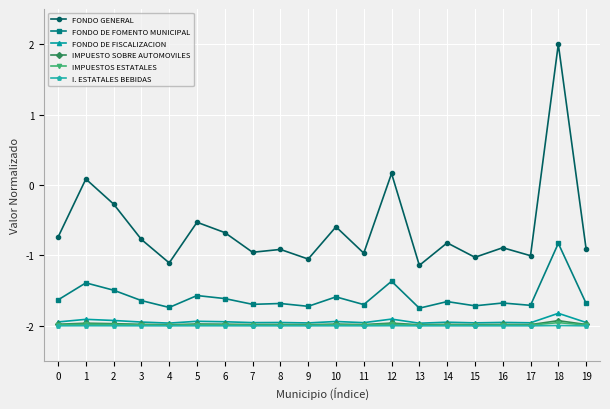

True or false: IMPUESTO SOBRE AUTOMOVILES and FONDO DE FOMENTO MUNICIPAL intersect in this chart.

False